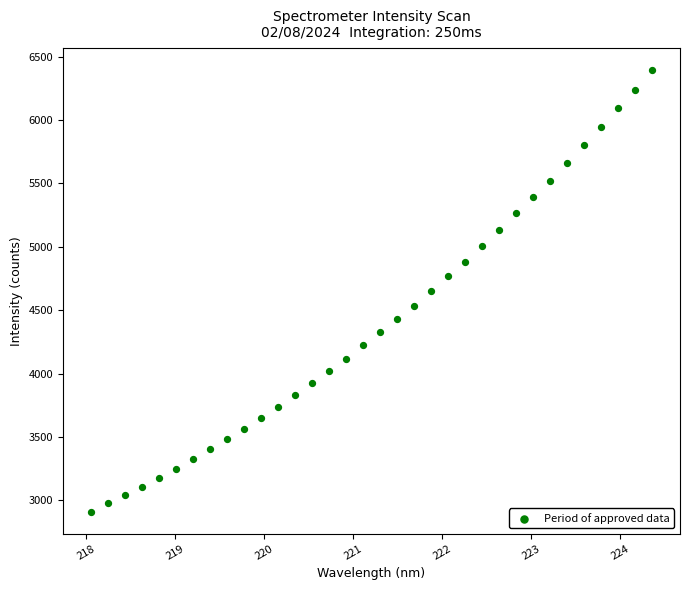

What is the range of Y values (max minus min)?

3480.6